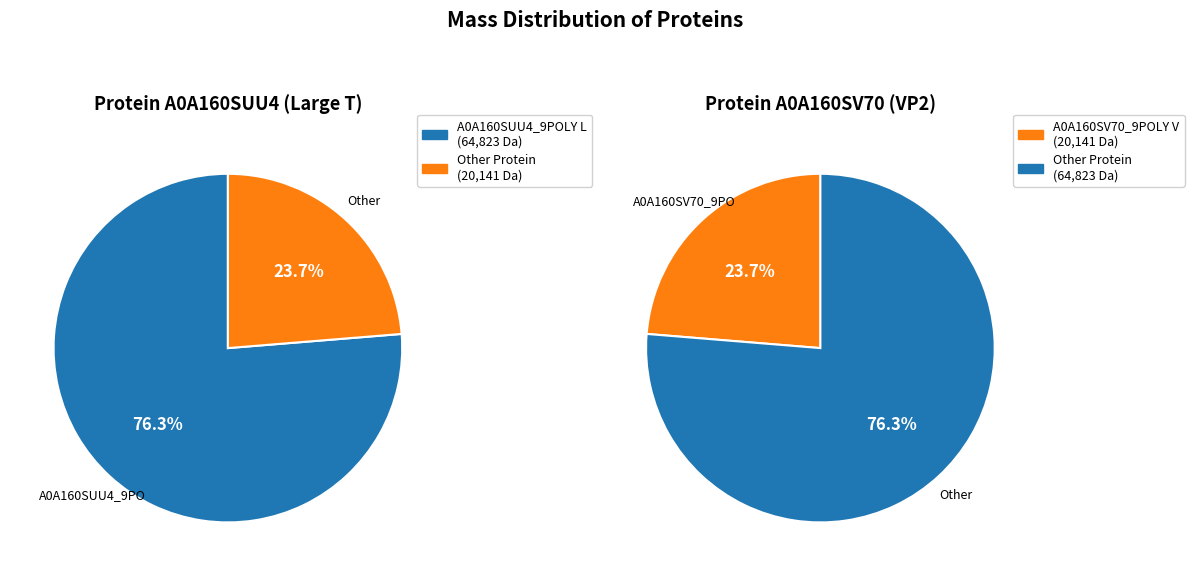

What is the smallest slice in the pie chart?

tr|A0A160SV70|A0A160SV70_9POLY VP2